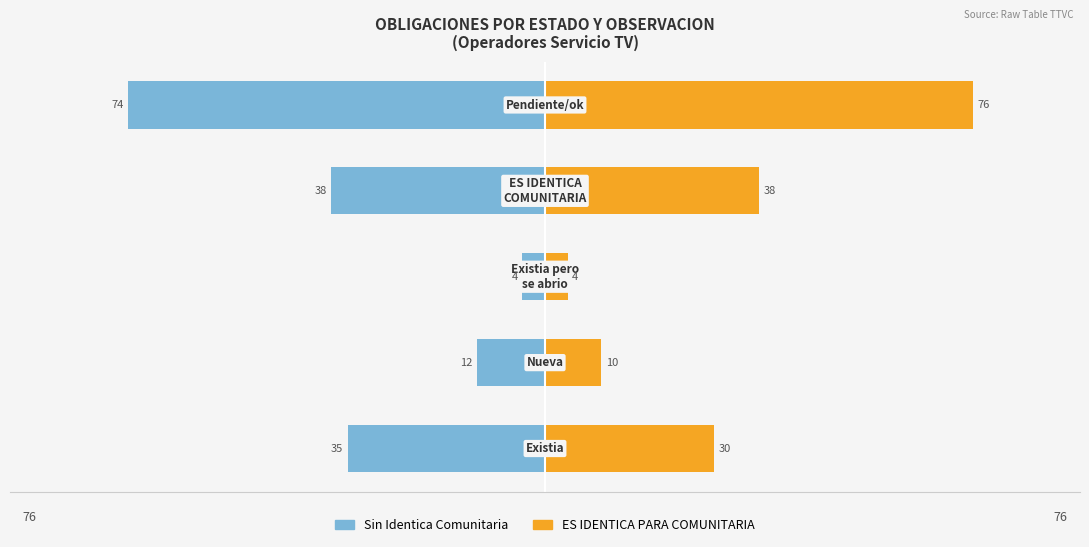

At how many categories does at least one series exceed 2?

5